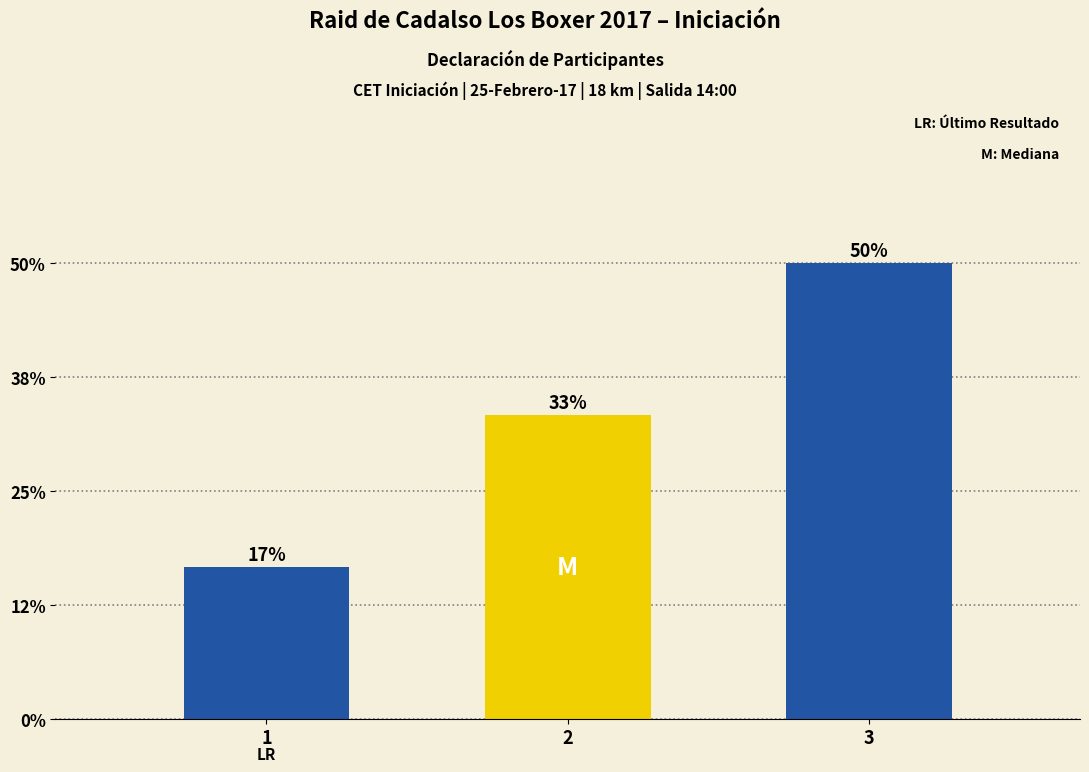

Are the bars horizontal?

No